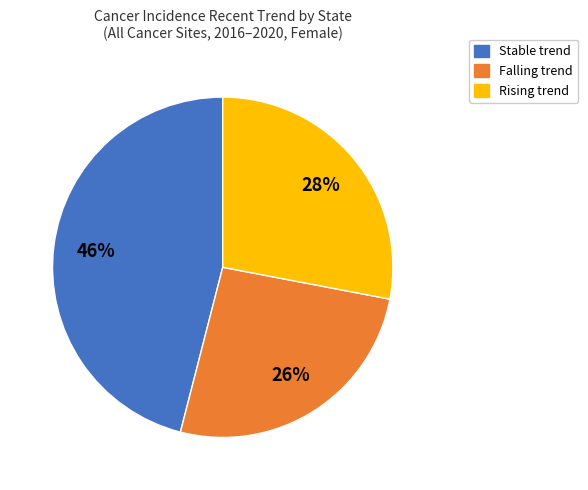

To the nearest percent, what is the difference between the largest and smallest slice percentages?

20%